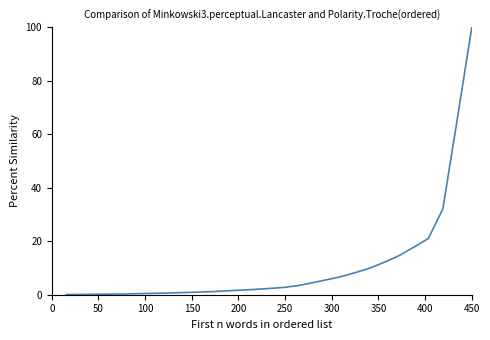

What is the maximum value shown in the chart?

100.0